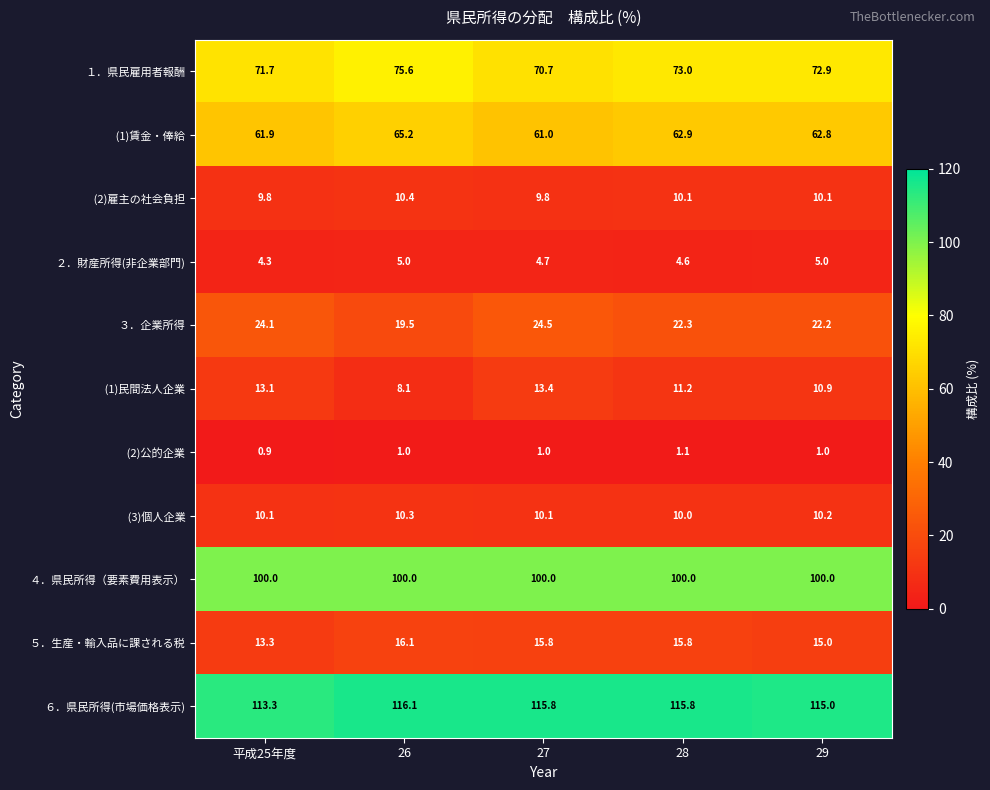

How many series are shown in this chart?

11